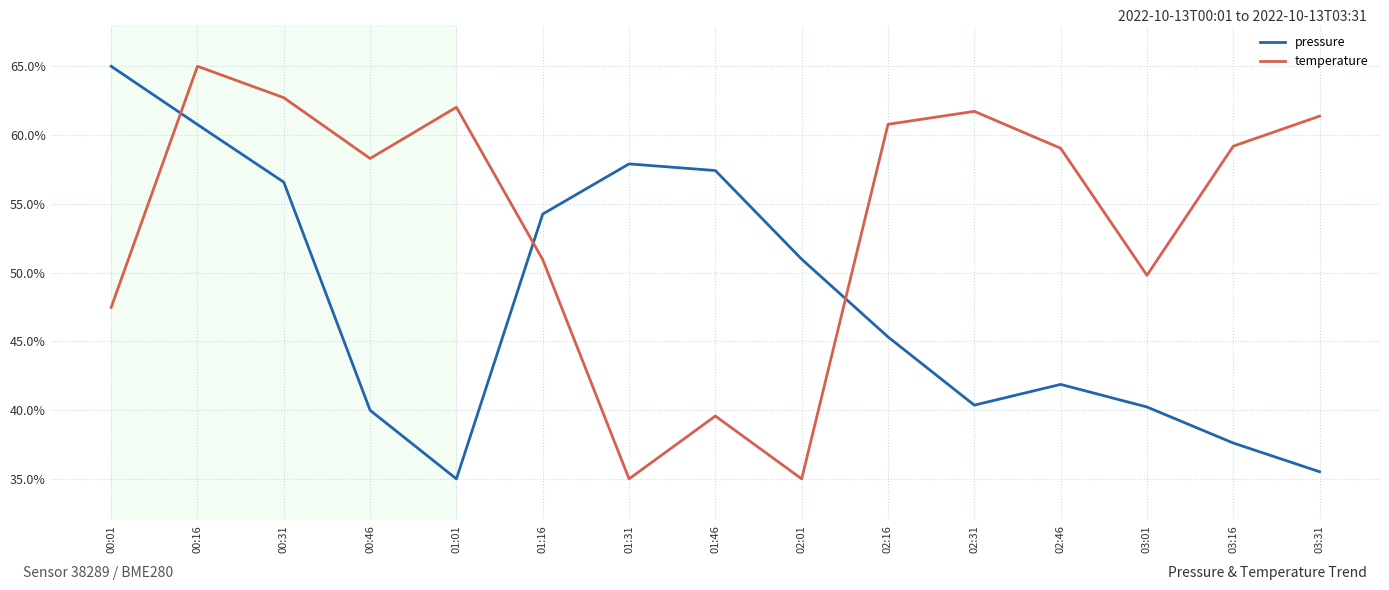

Rank the series by their average value, from lowest to highest.

pressure, temperature